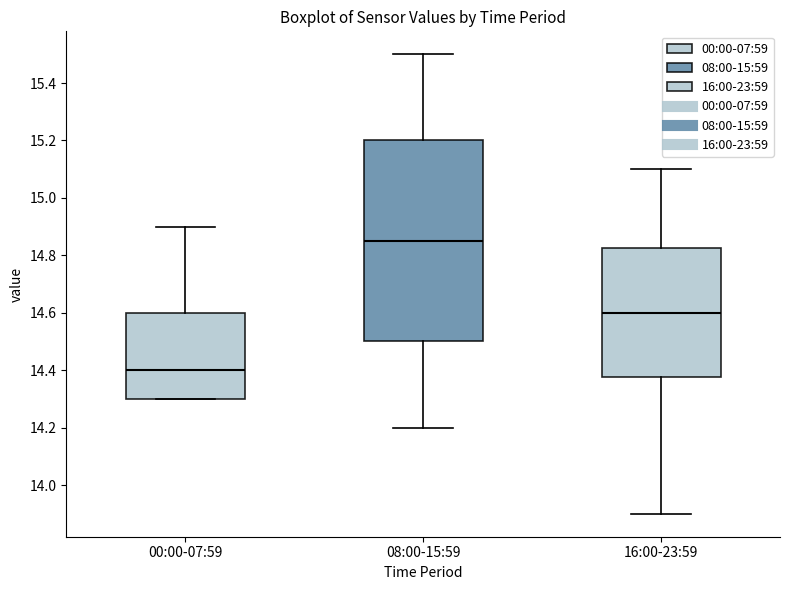

Reading left to right, read every box against the y-axis: the position of its median line, the range the box covers, and the ends of its whiskers. The values are not printed on the chart, so give them approximately, as read against the axis.

00:00-07:59: median 14.40, box 14.30 to 14.60, whiskers 14.30 to 14.90
08:00-15:59: median 14.86, box 14.50 to 15.20, whiskers 14.20 to 15.50
16:00-23:59: median 14.60, box 14.38 to 14.82, whiskers 13.90 to 15.10